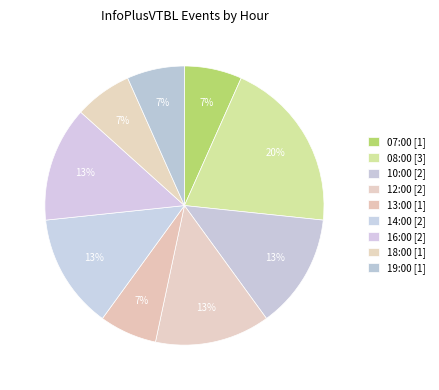

Count the number of slices in the pie.

9